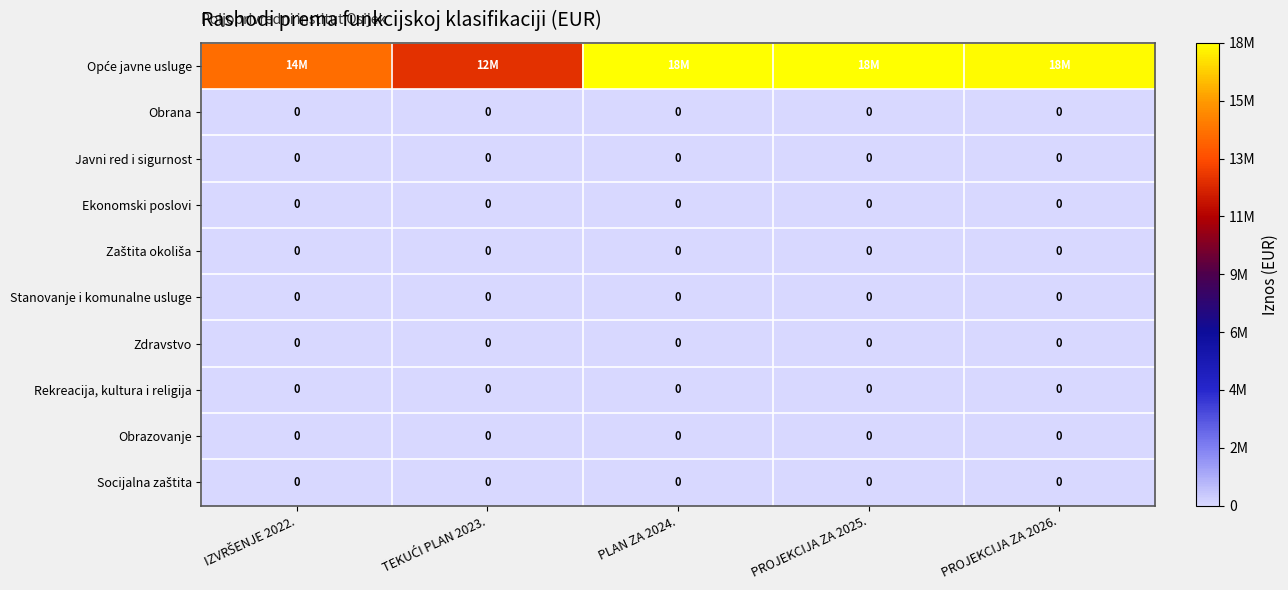

The Obrazovanje series shows 0 at PROJEKCIJA ZA 2026.. True or false?

True